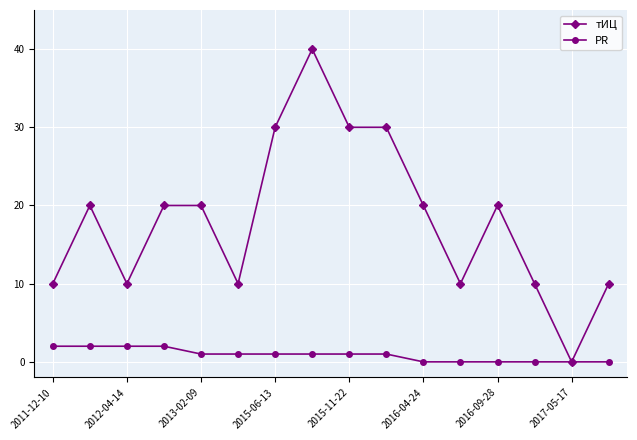

Which series has the largest range (max minus min)?

тИЦ